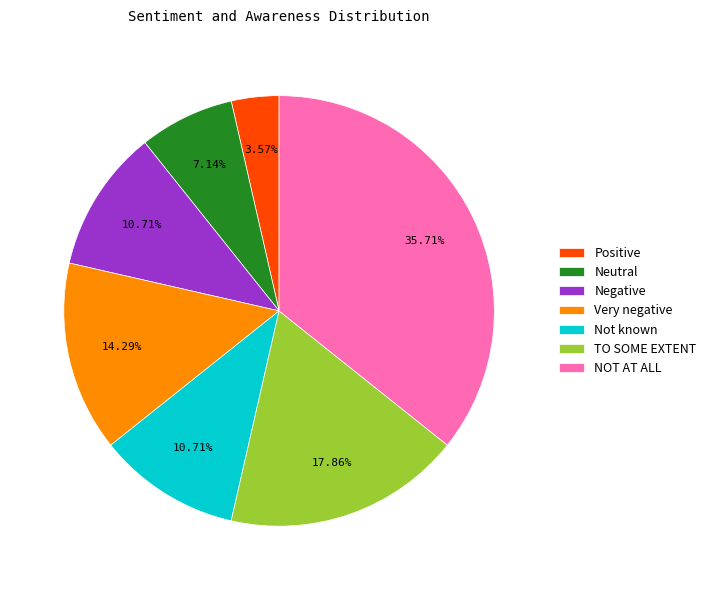

What is the largest slice in the pie chart?

NOT AT ALL